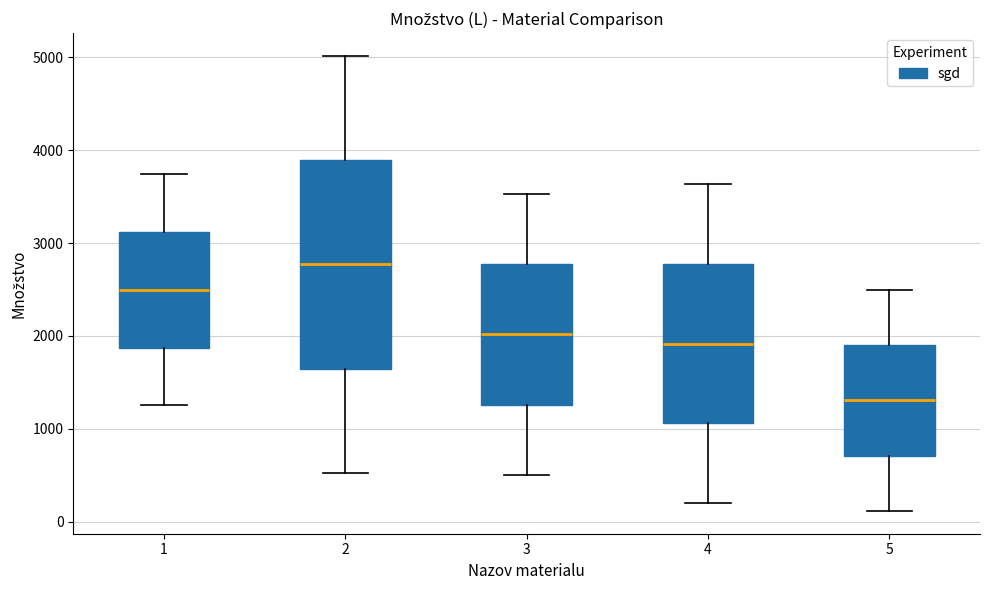

Reading left to right, transcribe this box plot: for each box, give where its median line is, the range the box spans, and where its two whiskers end, as read against the y-axis. The values are not printed on the chart, so give them approximately, as read against the axis.

1: median 2500, box 1900 to 3100, whiskers 1300 to 3700
2: median 2800, box 1600 to 3900, whiskers 500 to 5000
3: median 2000, box 1300 to 2800, whiskers 500 to 3500
4: median 1900, box 1100 to 2800, whiskers 200 to 3600
5: median 1300, box 700 to 1900, whiskers 100 to 2500